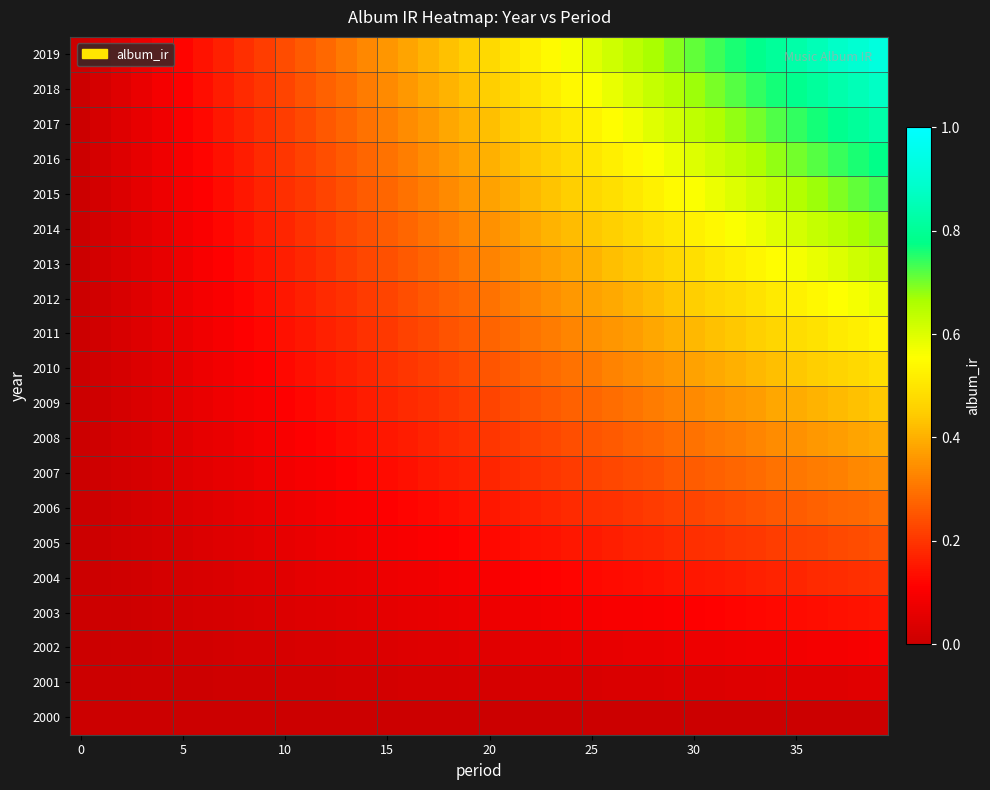

What is the maximum value shown in the chart?

0.9